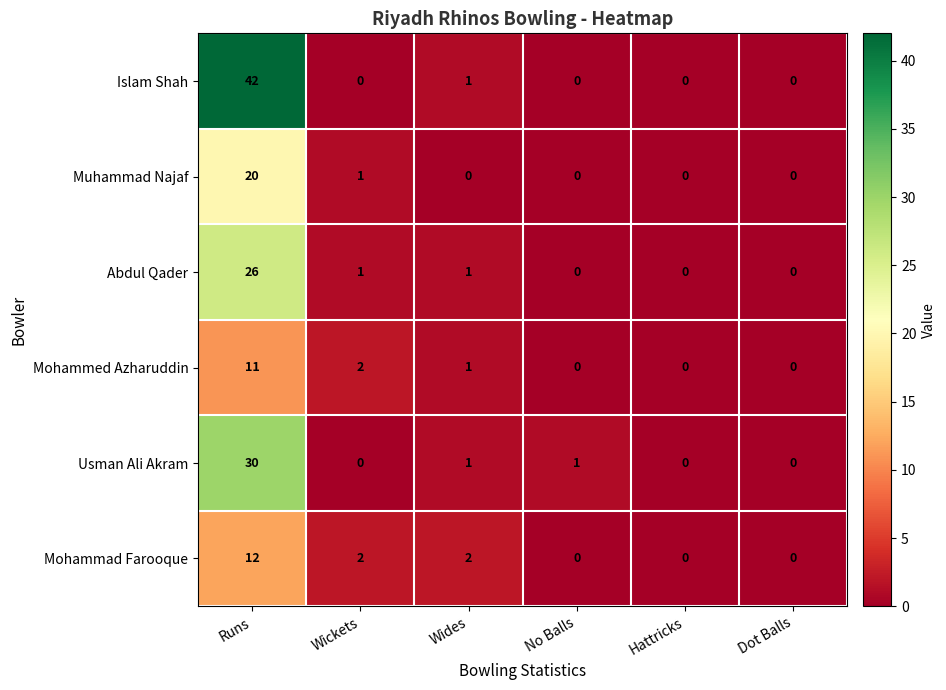

List the series in order of their peak value, highest first.

Islam Shah, Usman Ali Akram, Abdul Qader, Muhammad Najaf, Mohammad Farooque, Mohammed Azharuddin